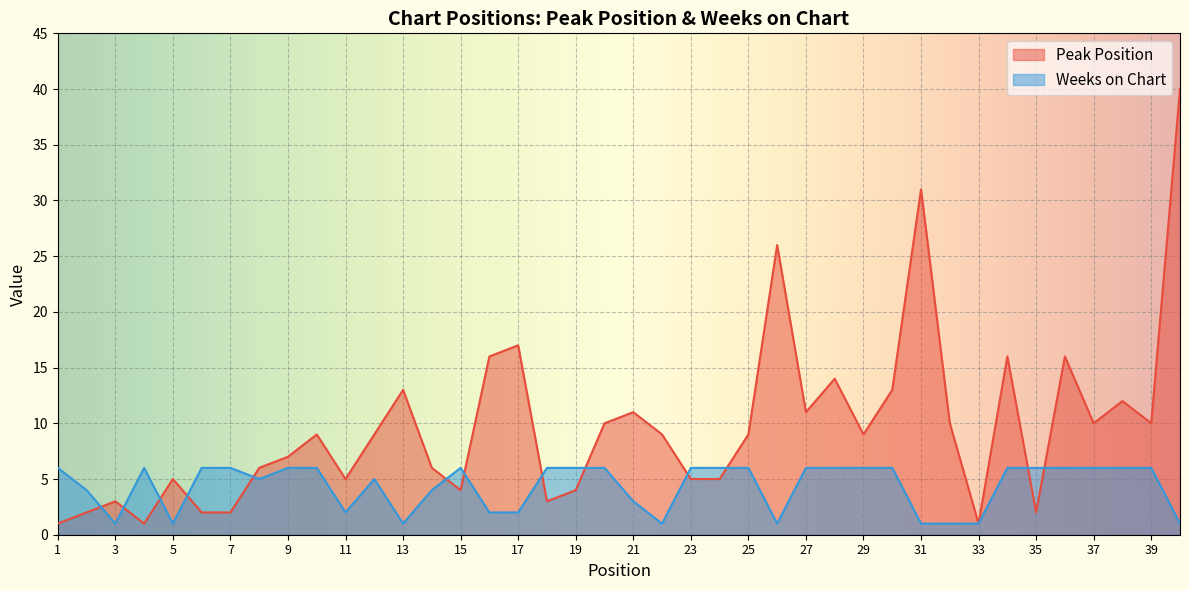

How many distinct data groups are displayed?

2